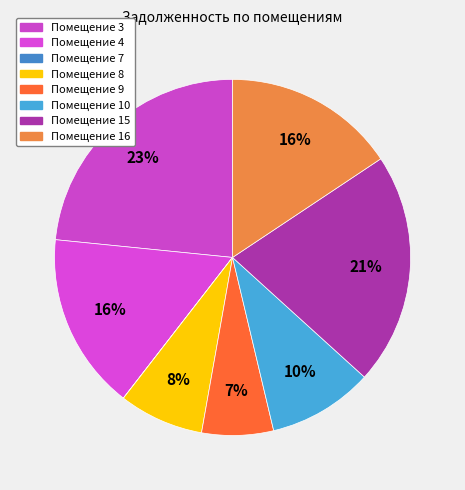

Rank the categories by value from highest to lowest.

3, 15, 4, 16, 10, 8, 9, 7